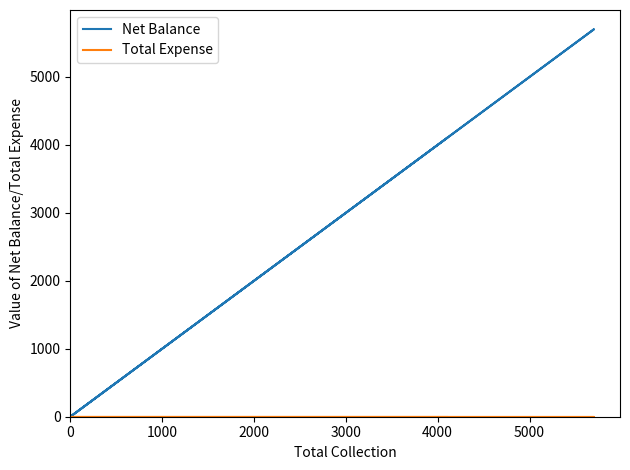

True or false: Net Balance and Total Expense cross at least once.

False